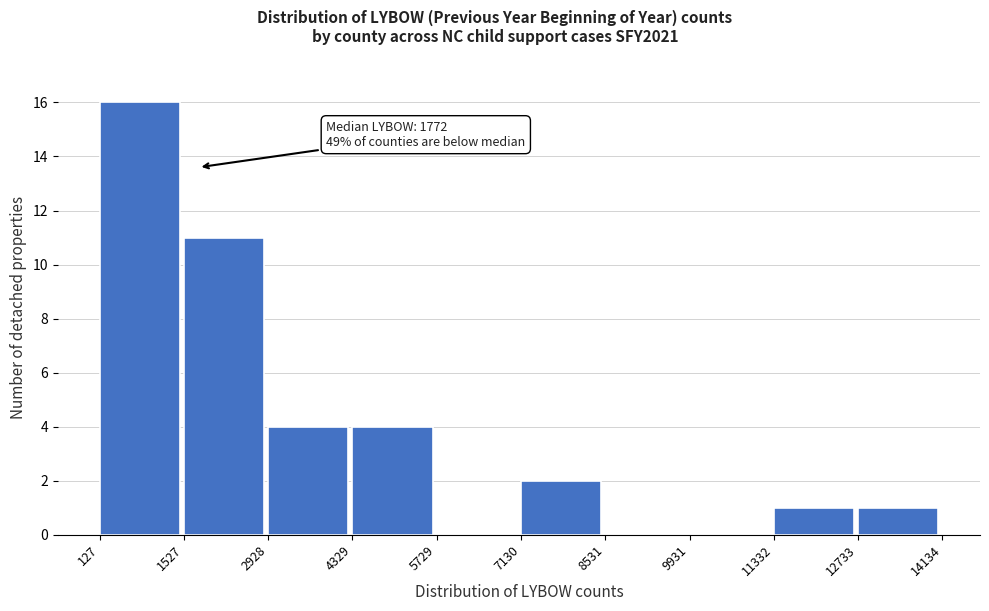

Over which range of the x-axis is the bar tallest?

127 to 1527